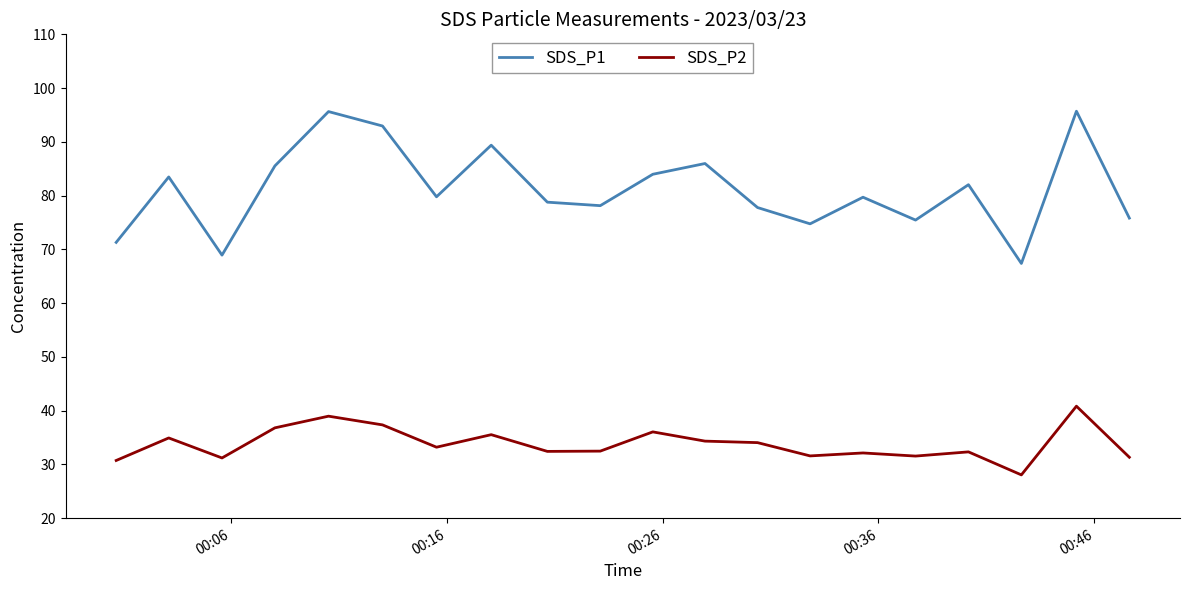

True or false: SDS_P1 and SDS_P2 cross at least once.

False